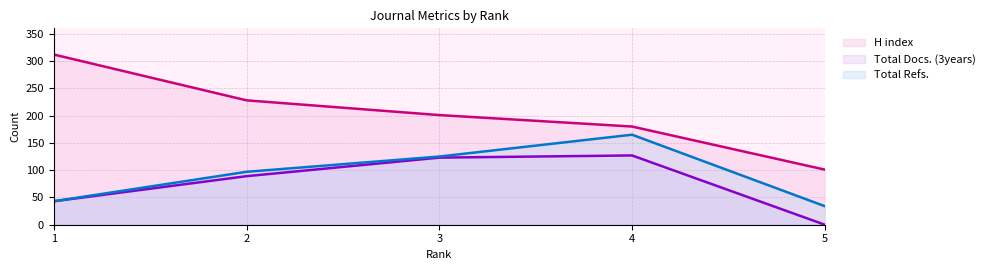

How many data points does each series have?

5